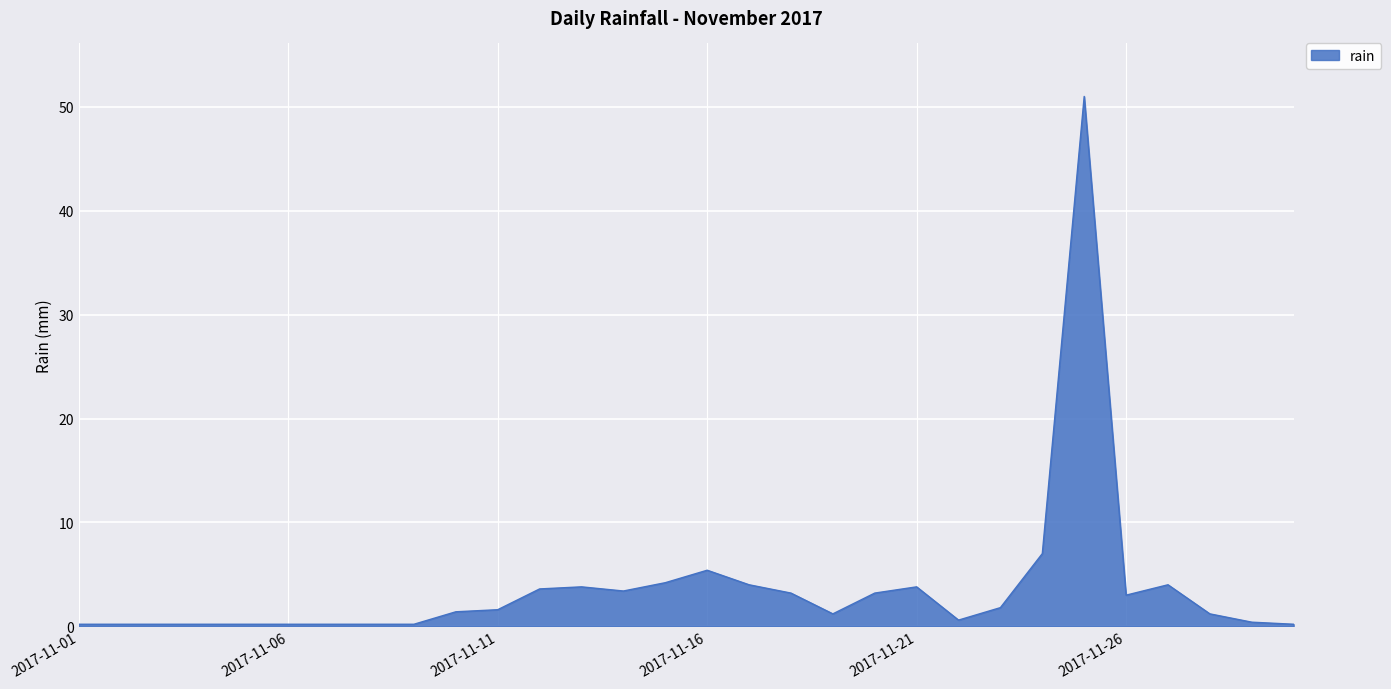

What is the maximum value shown in the chart?

51.0